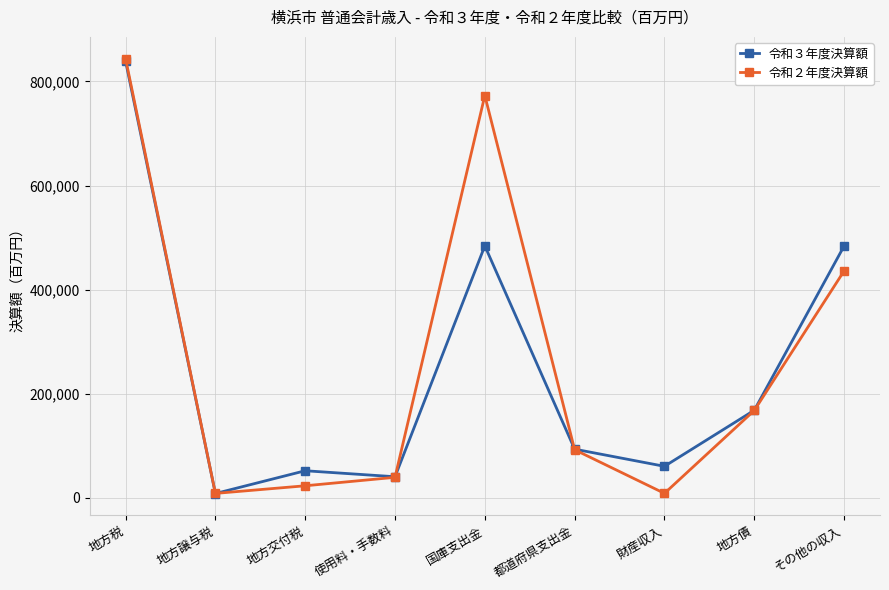

What is the total value across all series at 地方譲与税?

16893